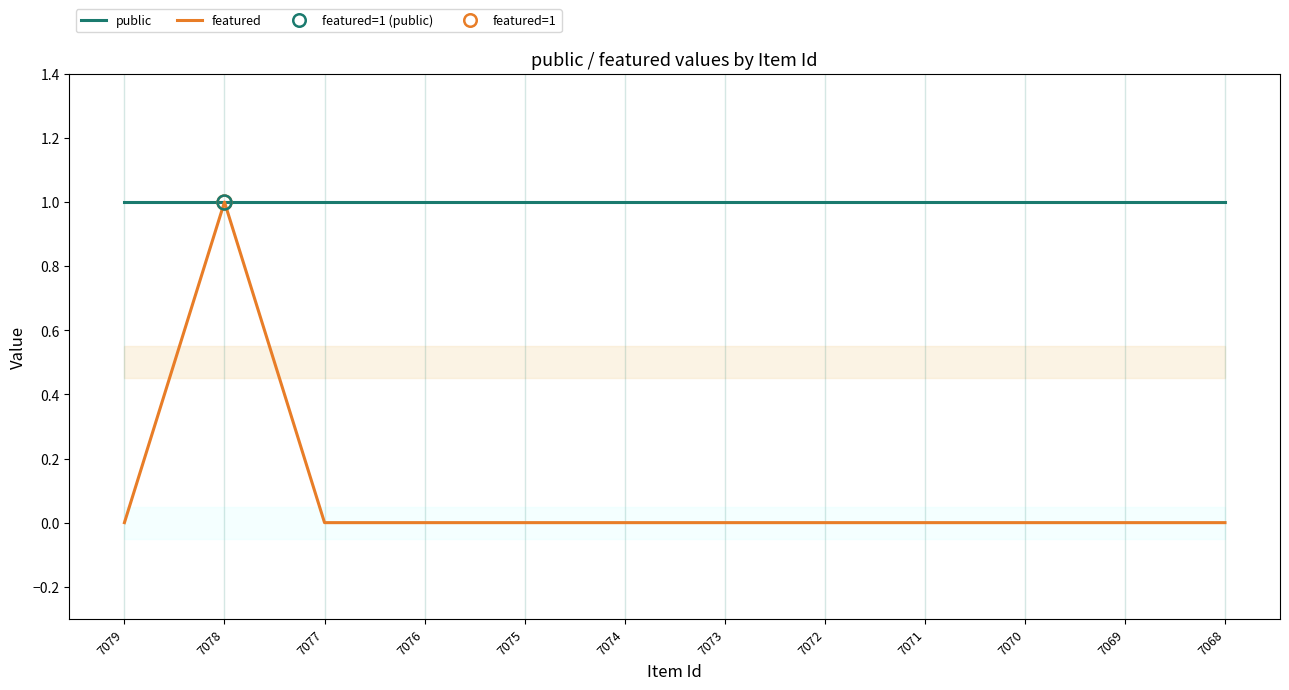

Rank the series at 7077 from lowest to highest value.

featured, public